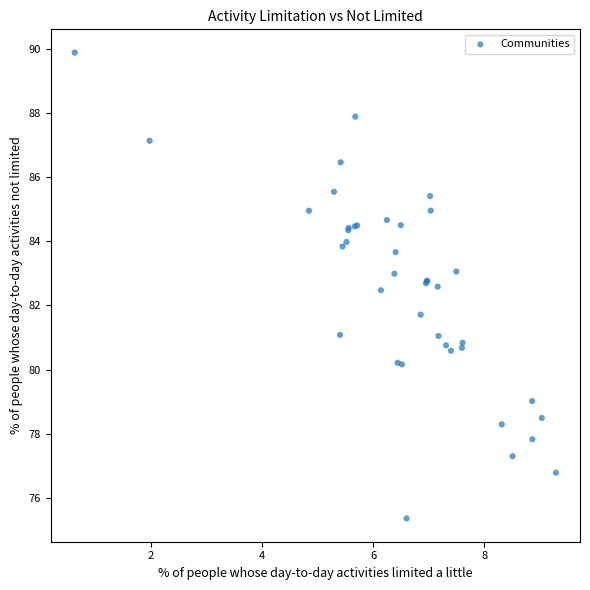

What Y value in the scatter plot is closest to 82?

81.7